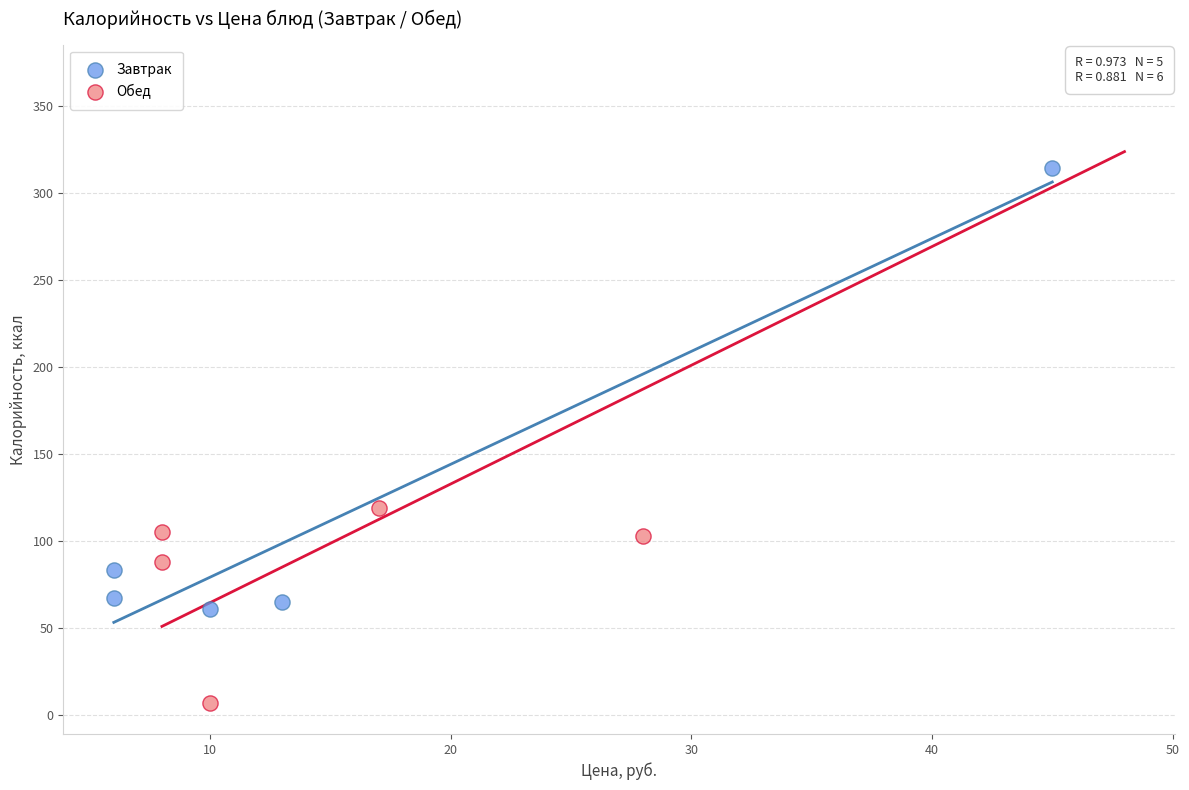

Which series contains the highest Y value?

Обед